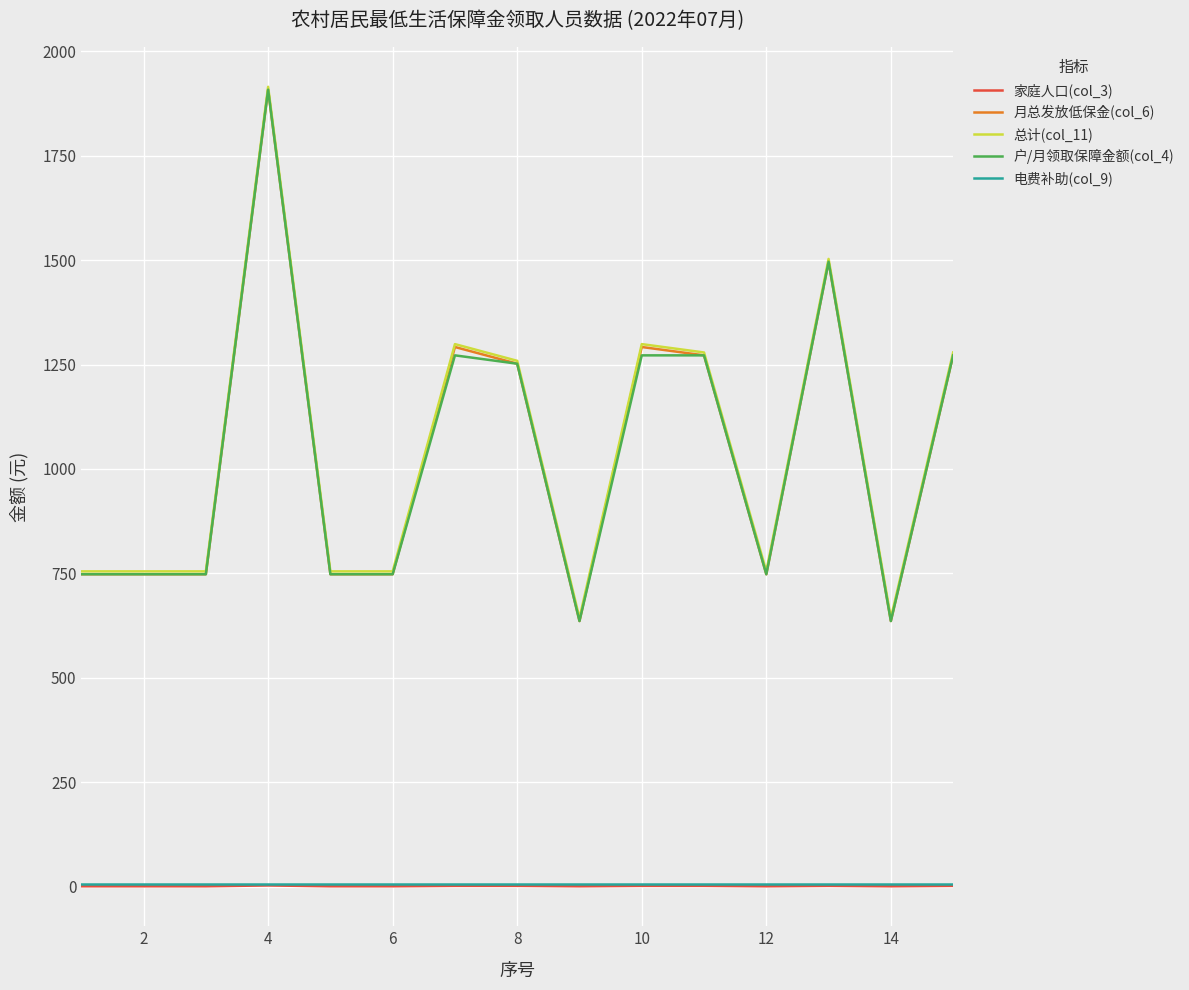

True or false: 电费补助(col_9) and 户/月领取保障金额(col_4) intersect in this chart.

False